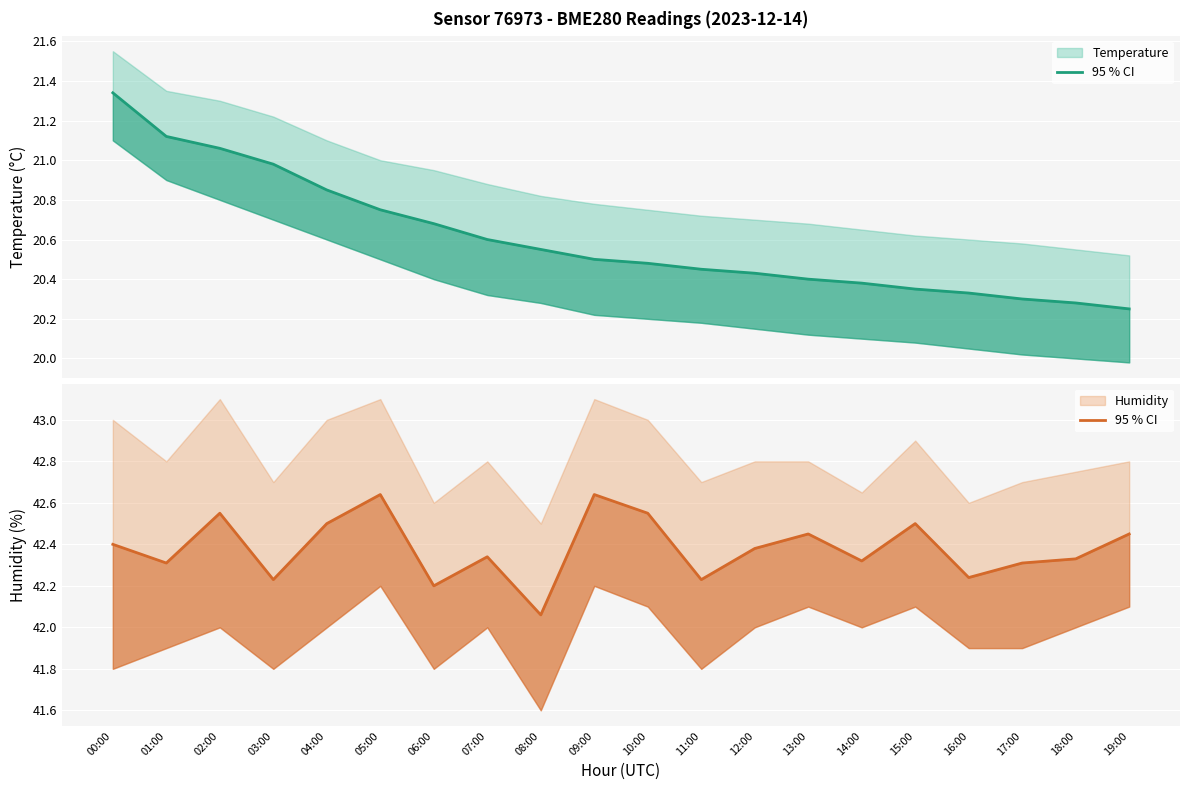

True or false: humidity has a value of 42.5 at 10:00.

True